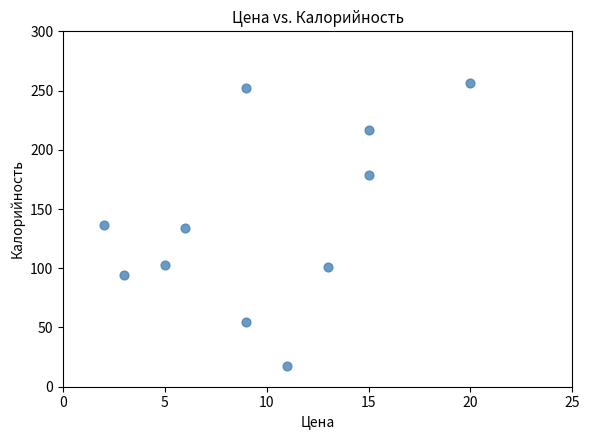

What is the range of X values (max minus min)?

18.0